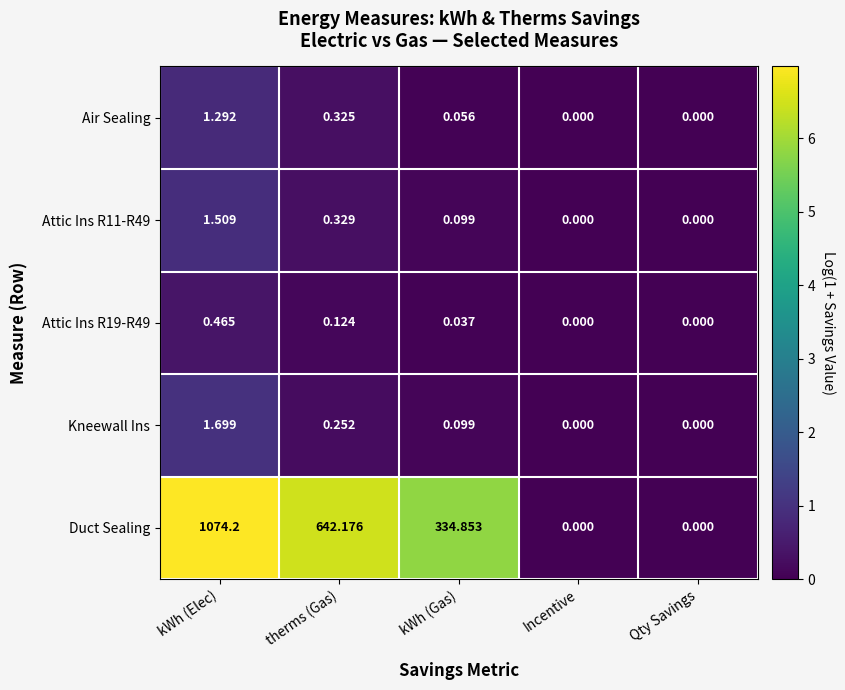

Which category has the highest value in the Kneewall Ins series?

kWh (Elec)